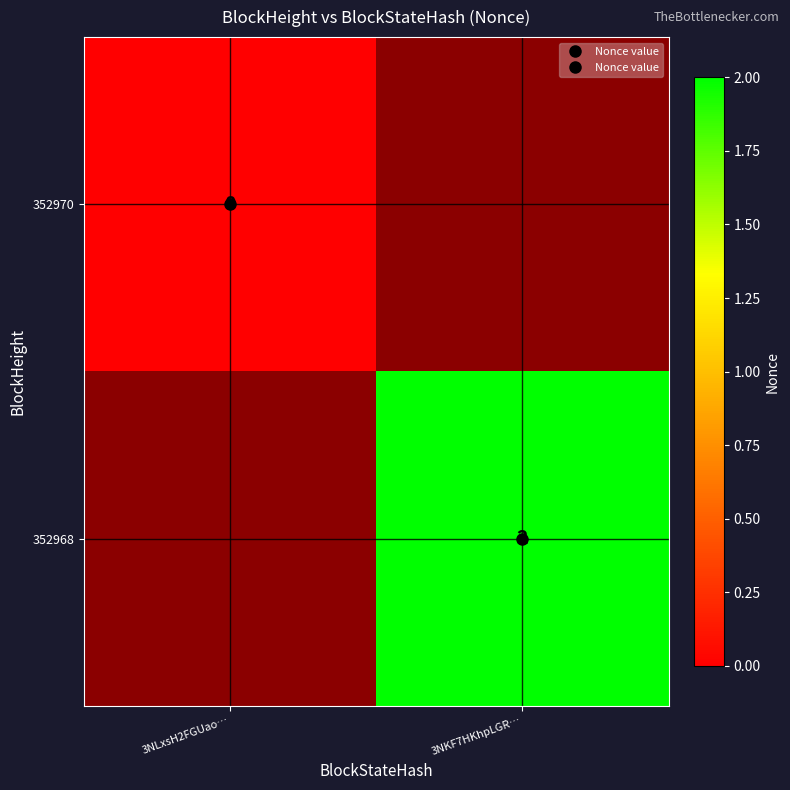

List the series in order of their peak value, highest first.

352970, 352968